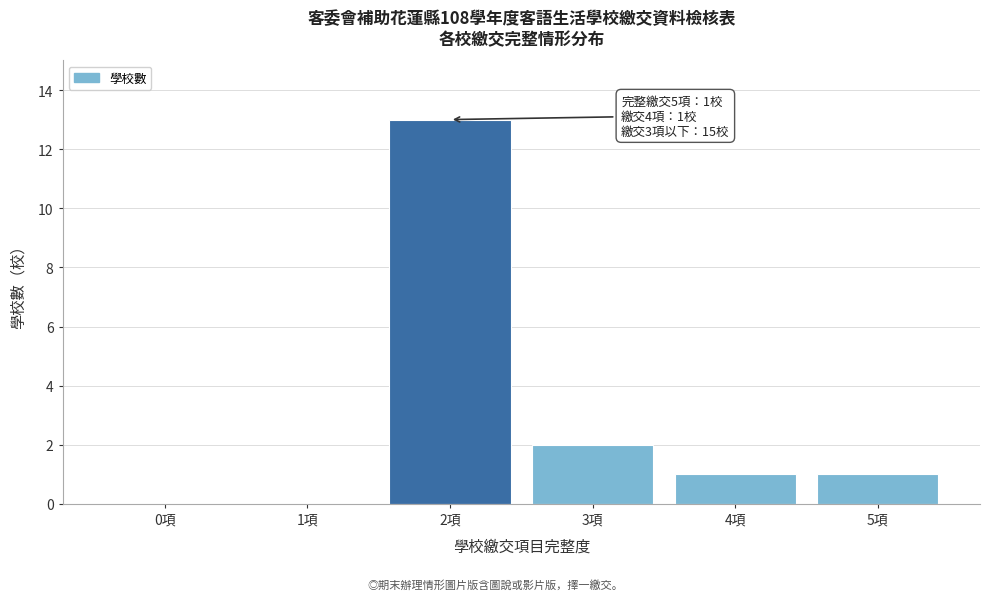

Which range on the x-axis has the tallest bar?

1.5 to 2.5